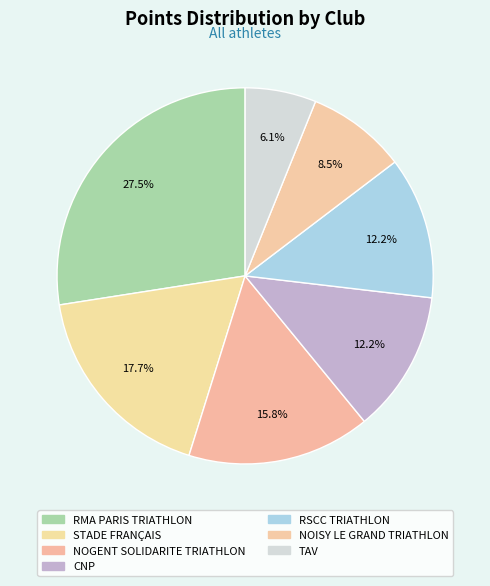

Approximately how many times larger is the value at RSCC TRIATHLON compared to NOGENT SOLIDARITE TRIATHLON?

0.8